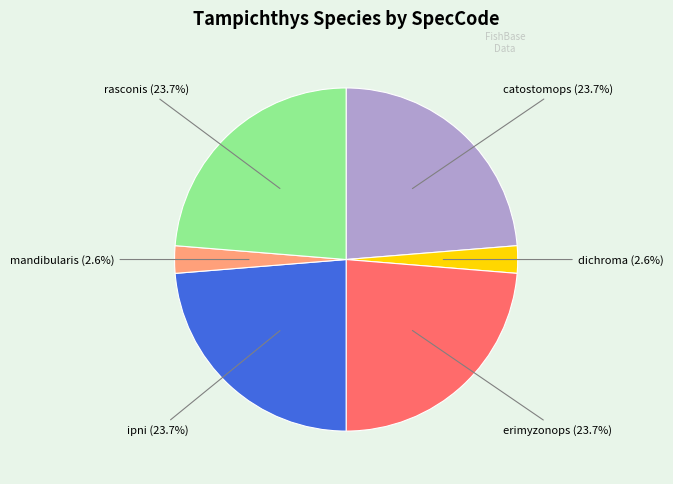

True or false: mandibularis accounts for 3% of the total.

True